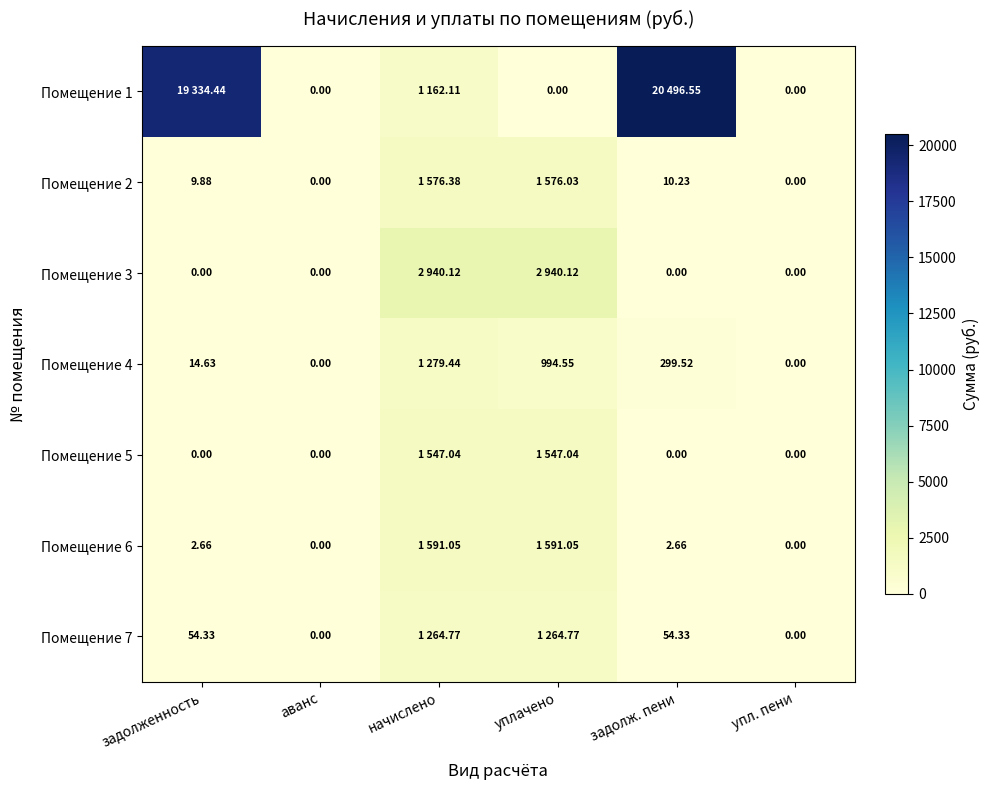

What is the total value across all series at начислено?

11360.9